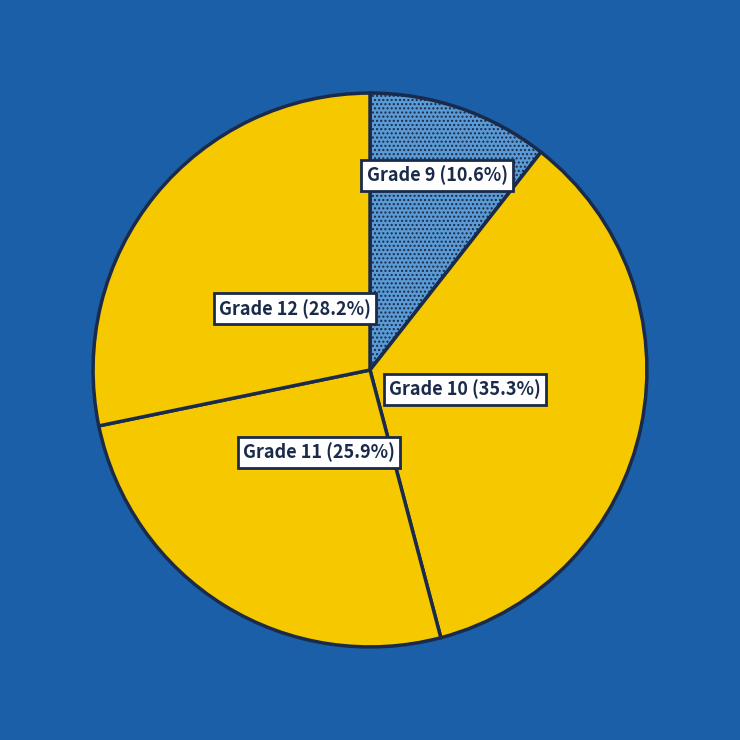

Combined, do Grade 10 and Grade 12 account for over 50%?

Yes